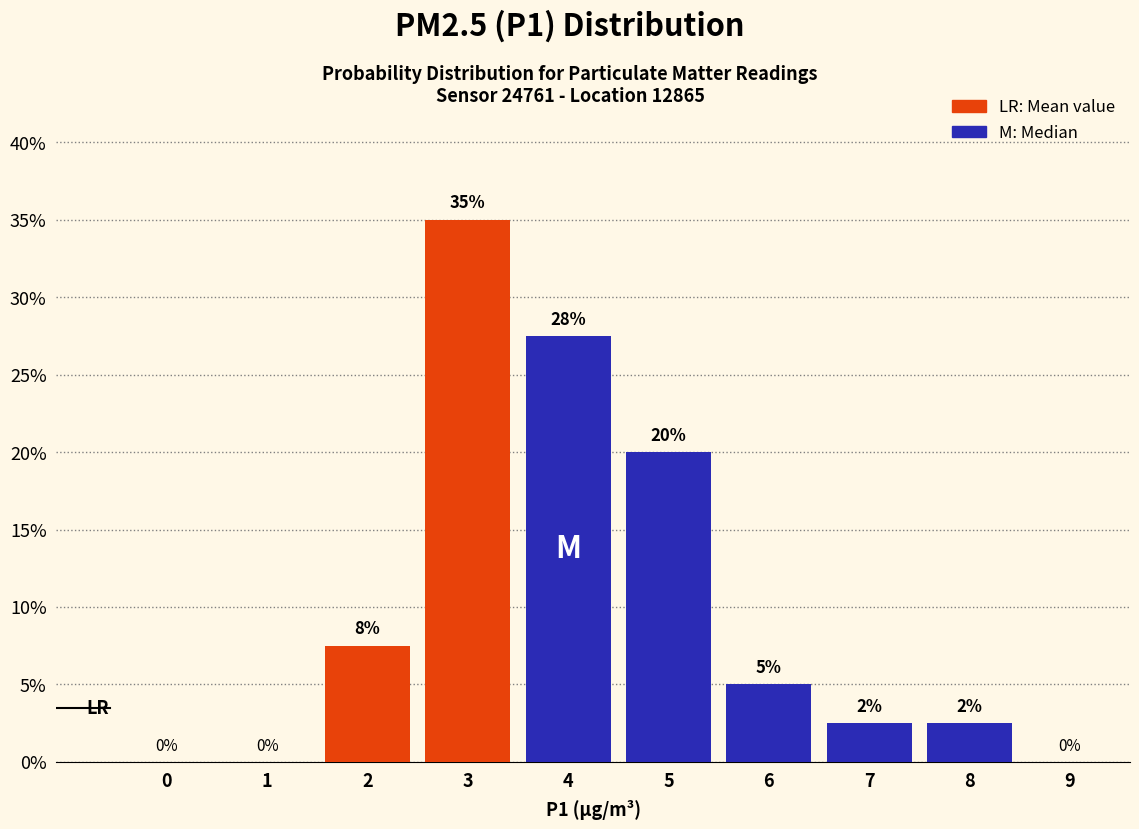

At which label is the value closest to 17?

5